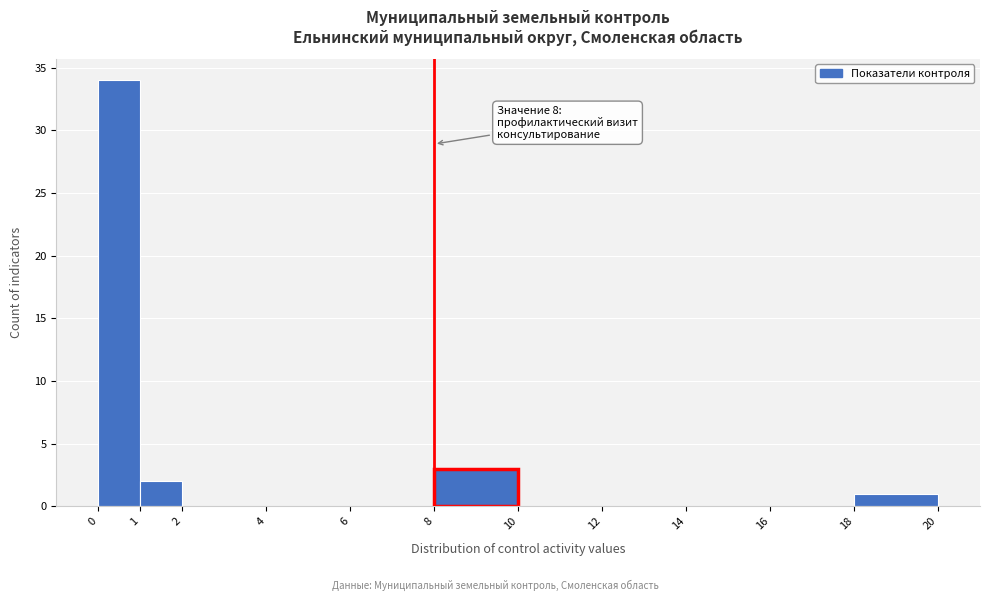

Over which range of the x-axis is the bar tallest?

0 to 1